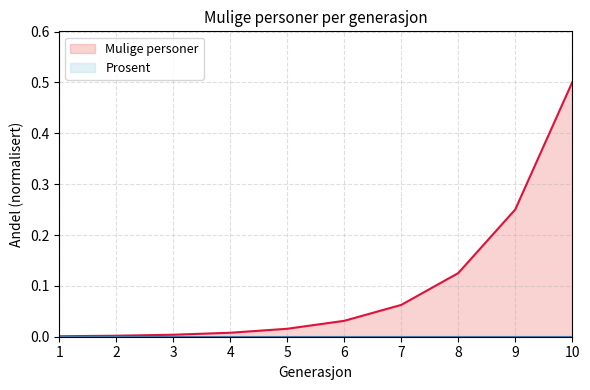

True or false: Mulige personer and Prosent intersect in this chart.

False